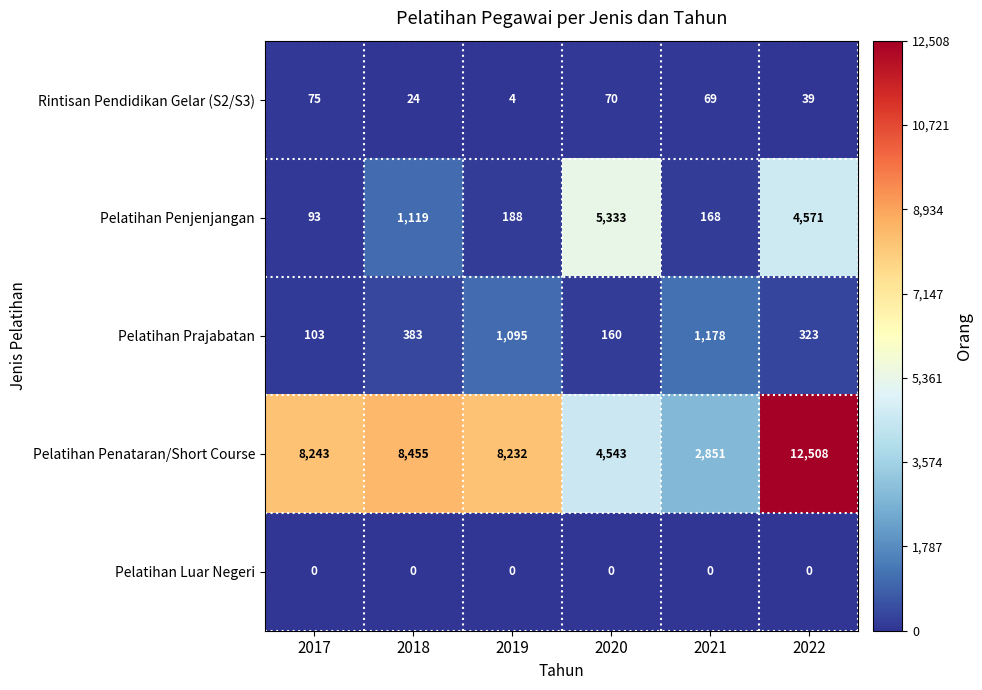

What value does the Pelatihan Prajabatan series have at 2022, to the nearest 10?

320